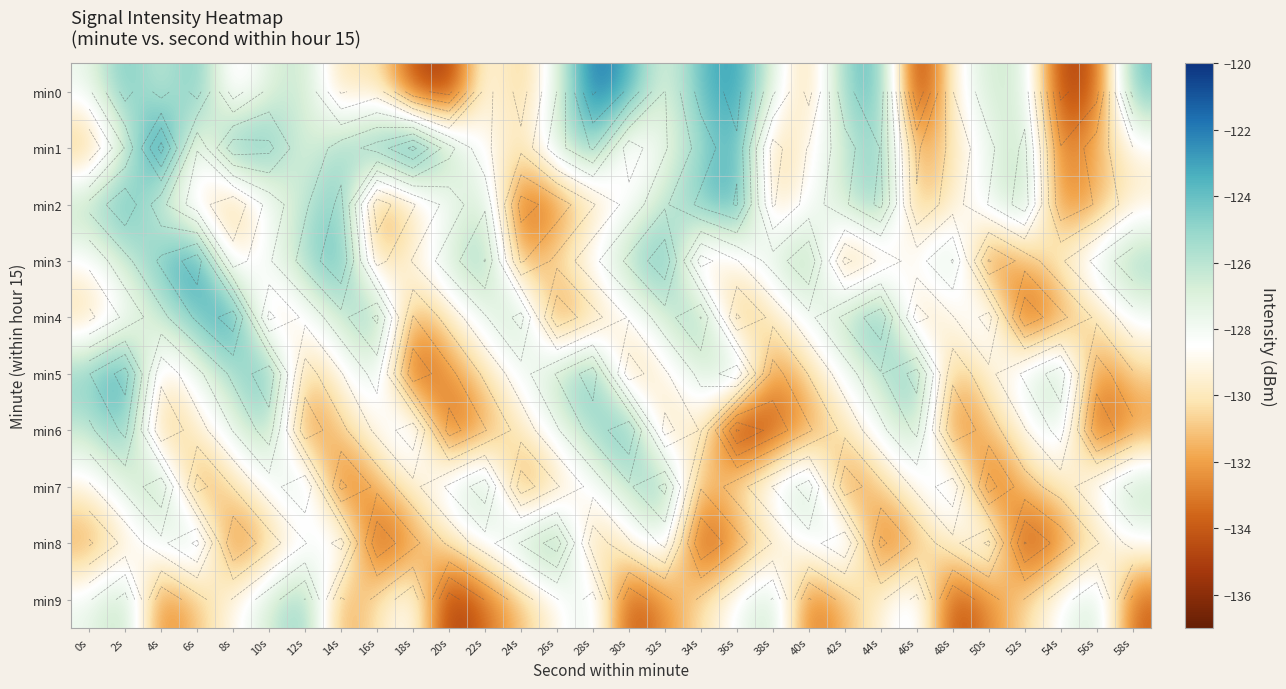

Which series has the largest range (max minus min)?

min0